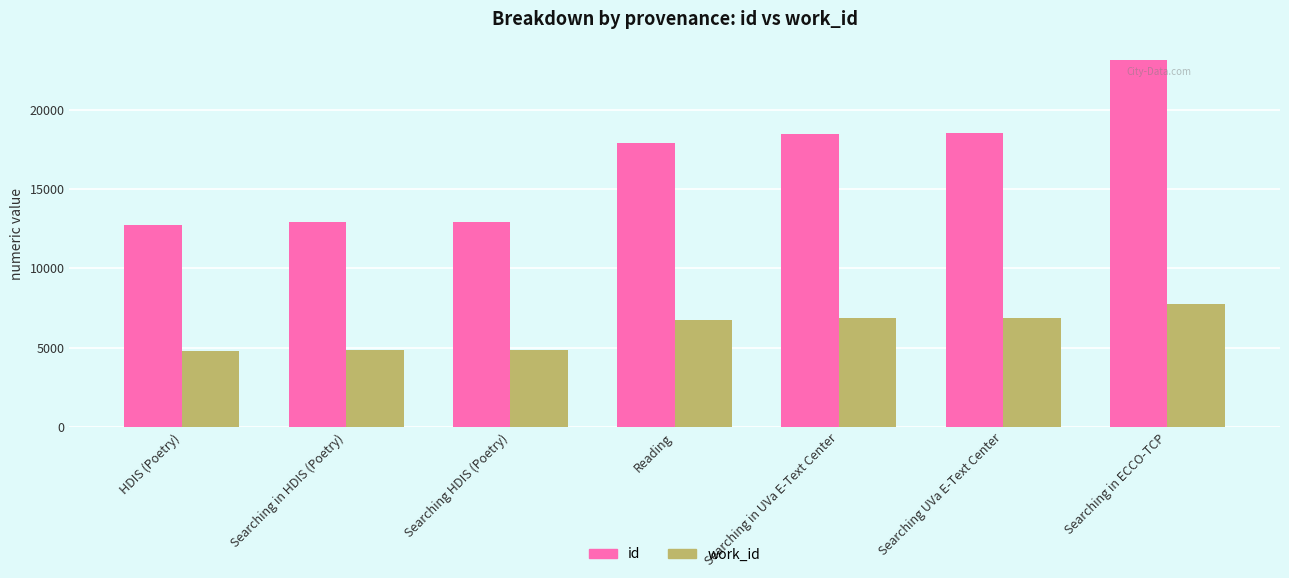

What is the difference between the maximum and minimum values in the id series?

10425